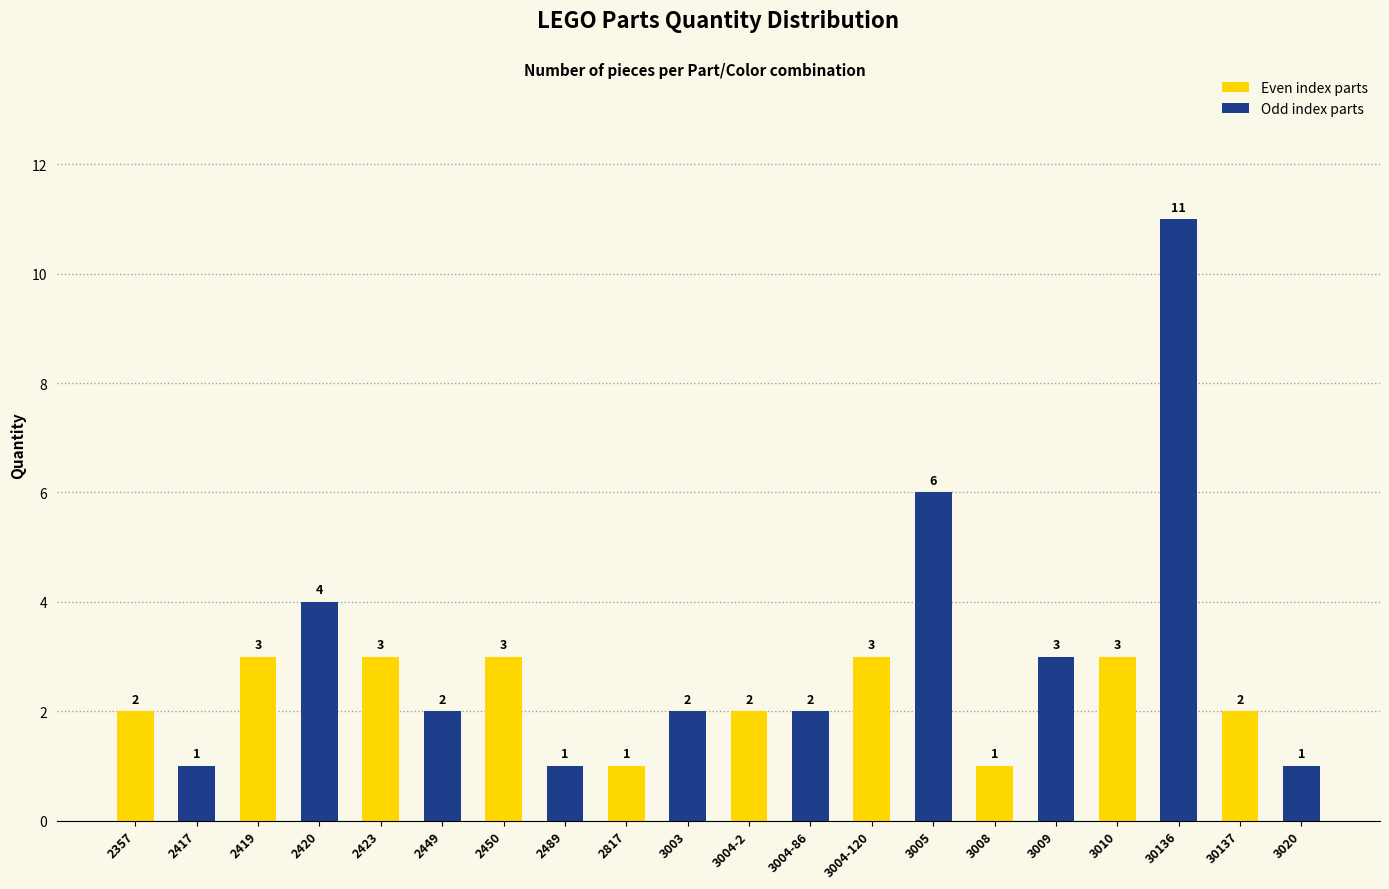

Which label corresponds to the largest value in the chart?

30136